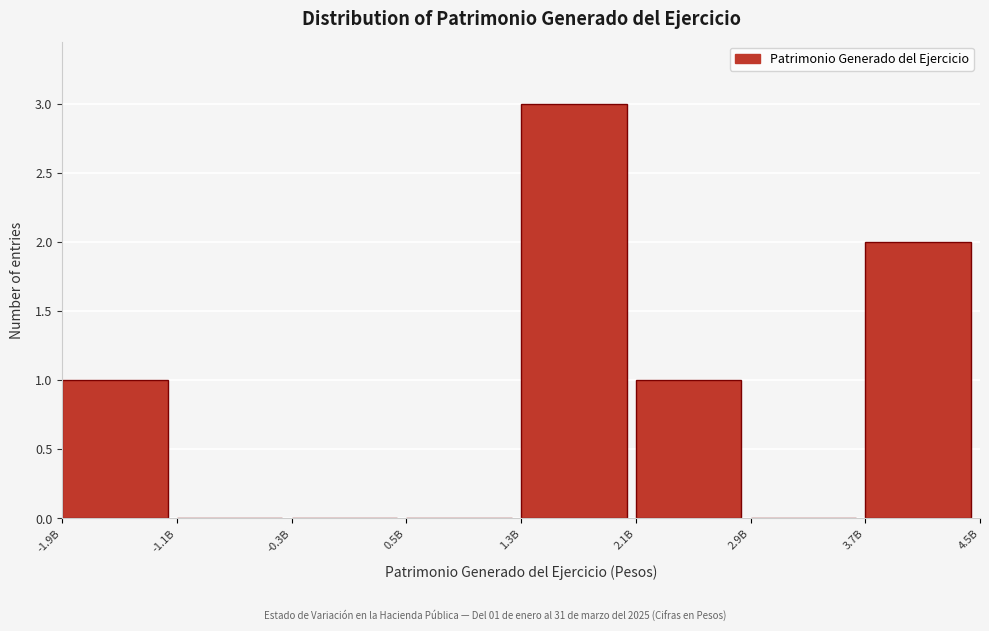

Reading left to right, transcribe all the data shown in this chart.

-1.9B=1	-1.1B=0	-0.3B=0	0.5B=0	1.3B=3	2.1B=1	2.9B=0	3.7B=2